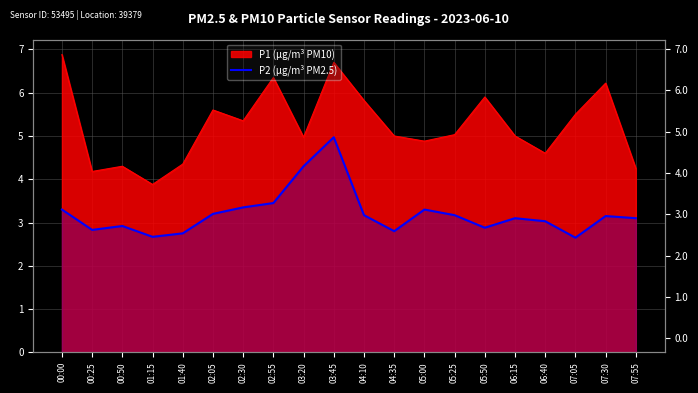

At which category does the data reach its first local peak?

00:50